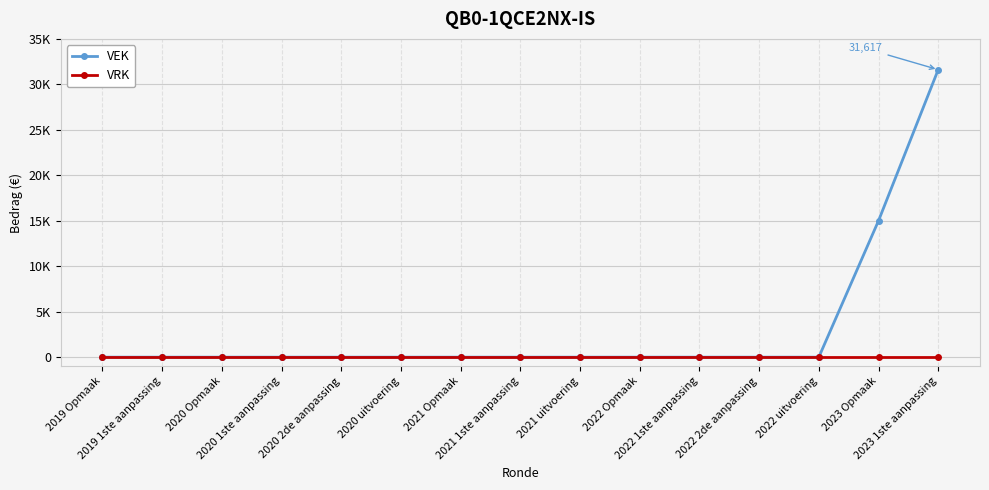

What are all the series names shown in the legend?

VEK, VRK